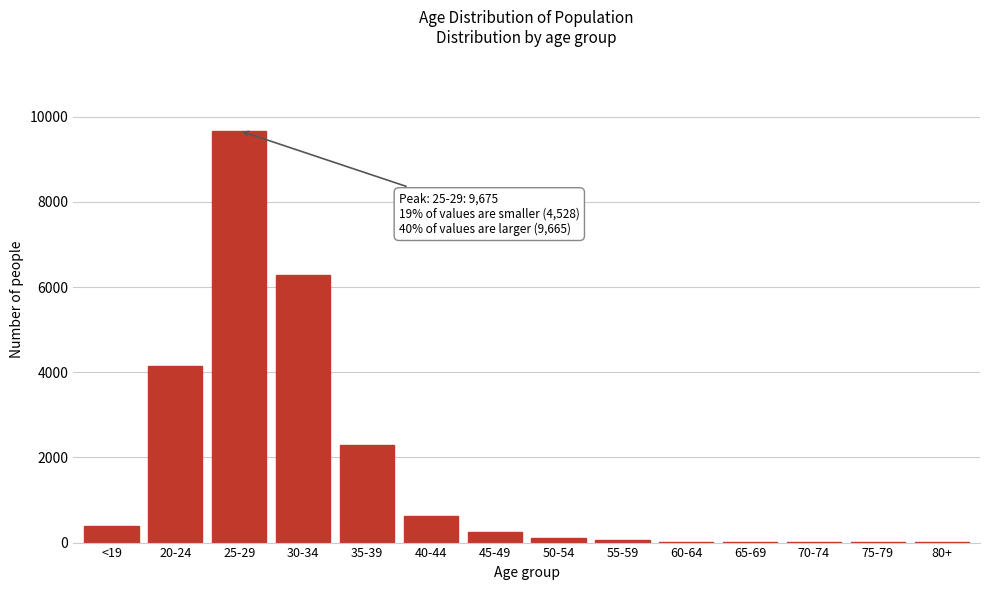

Between 40-44 and <19, which is larger?

40-44